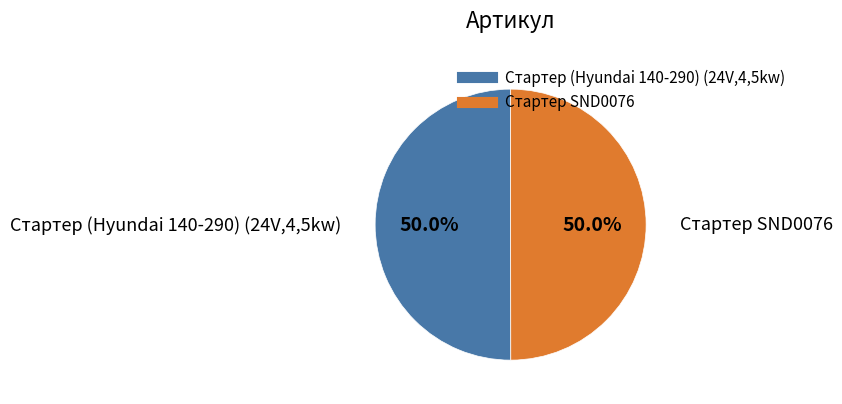

To the nearest percent, what is the average slice percentage?

50%